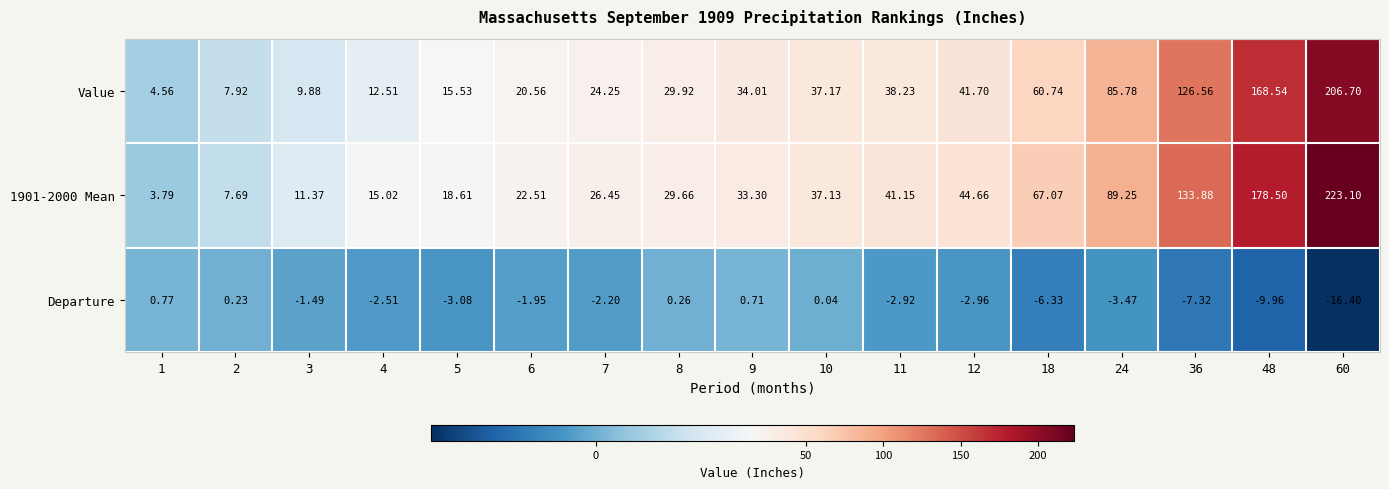

How many distinct data groups are displayed?

3